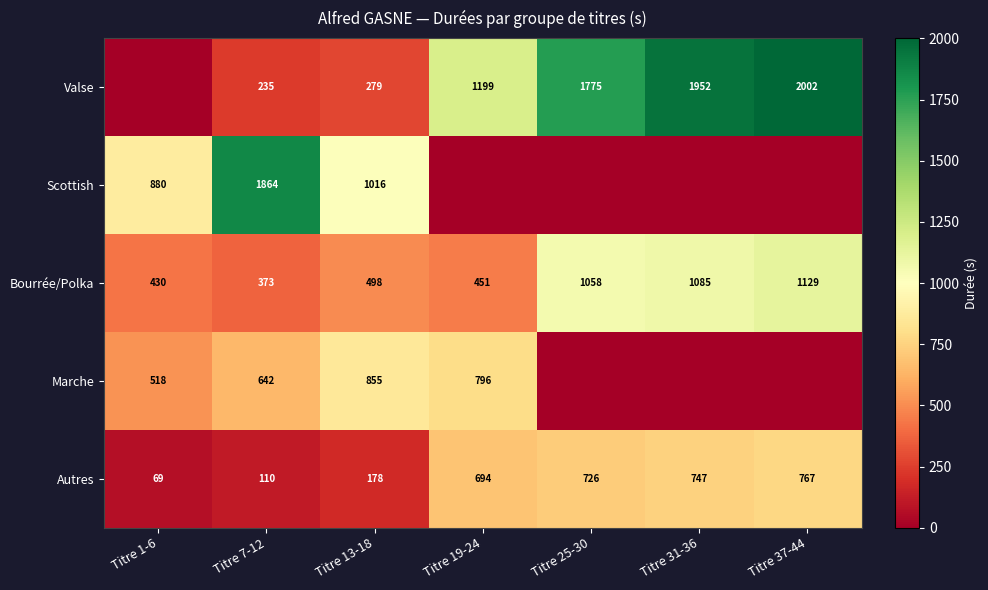

What is the difference between the Valse values at Titre 25-30 and Titre 37-44?

227